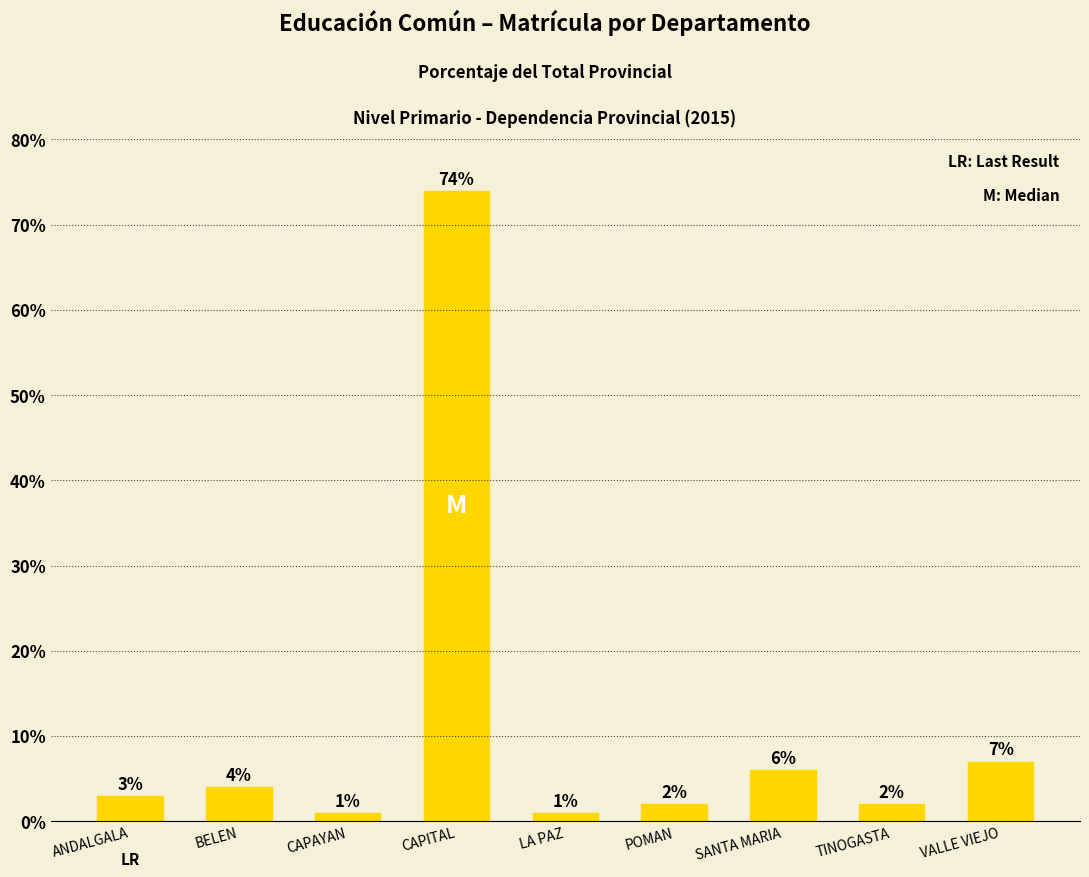

What is the difference between the maximum and minimum values?

73